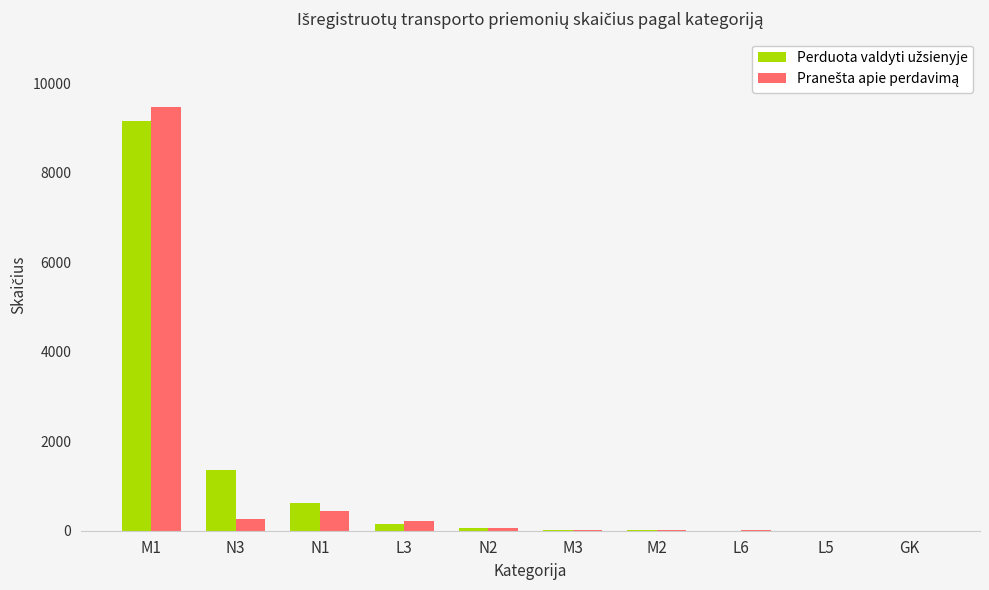

What is the greatest value displayed?

9467